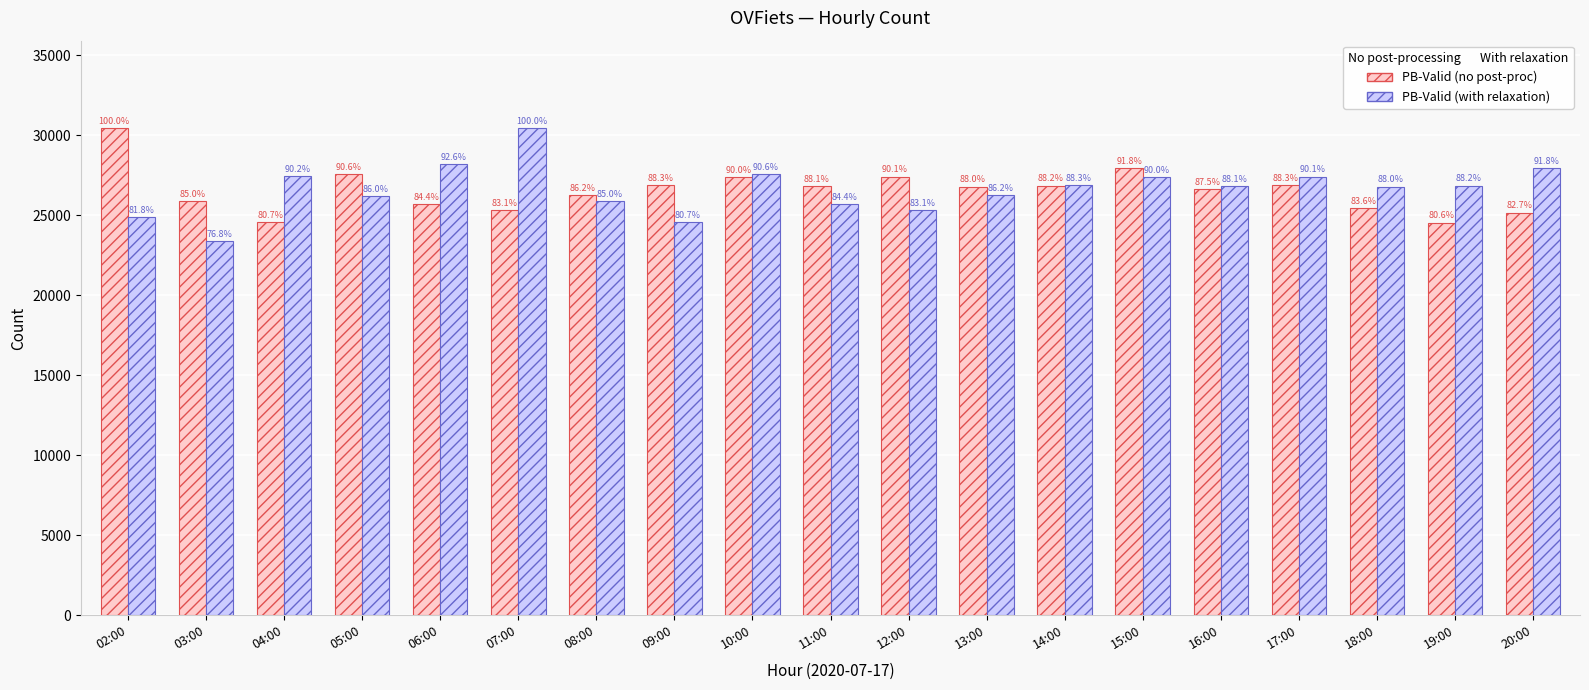

How many groups of bars are there?

19